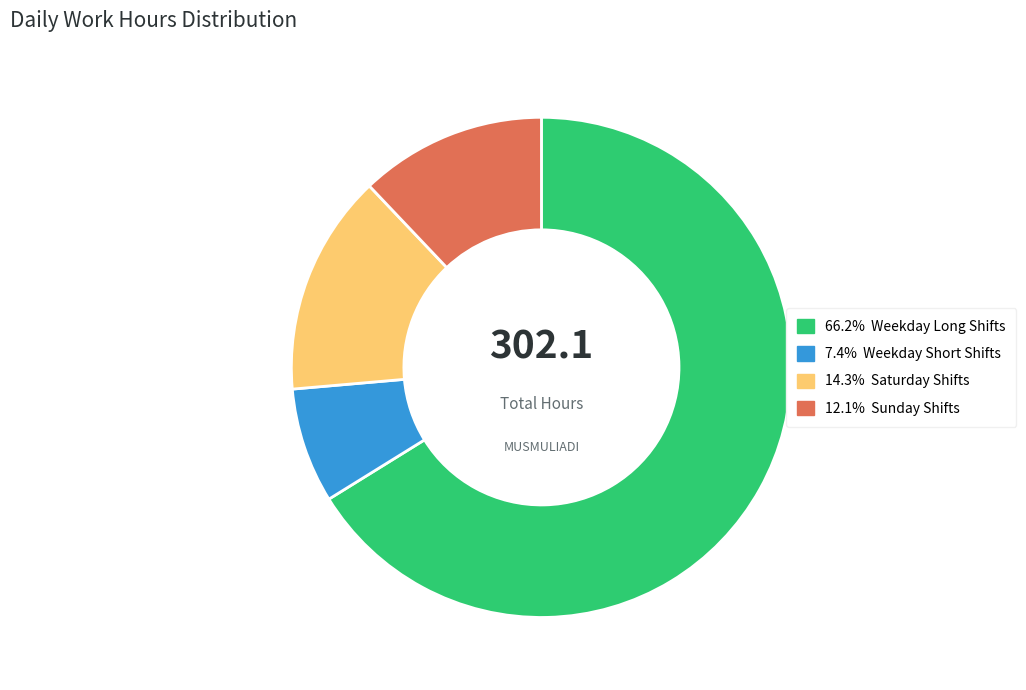

Is there any slice that represents more than half of the pie?

Yes